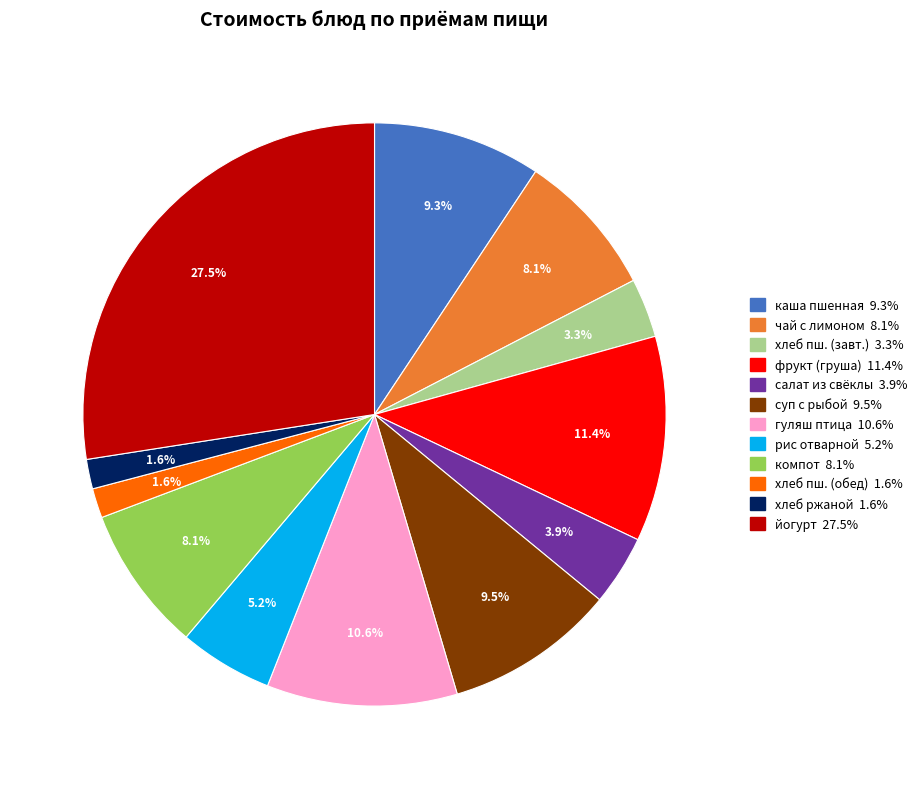

Does any single category account for the majority?

No